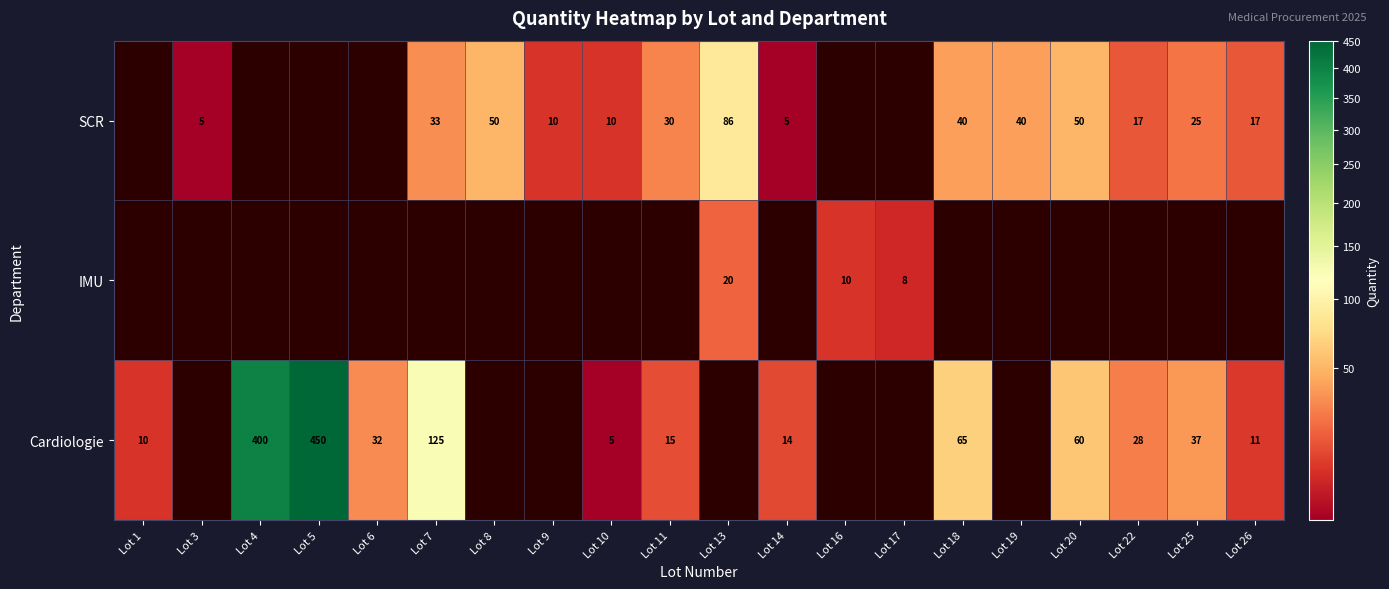

How many series are shown in this chart?

3